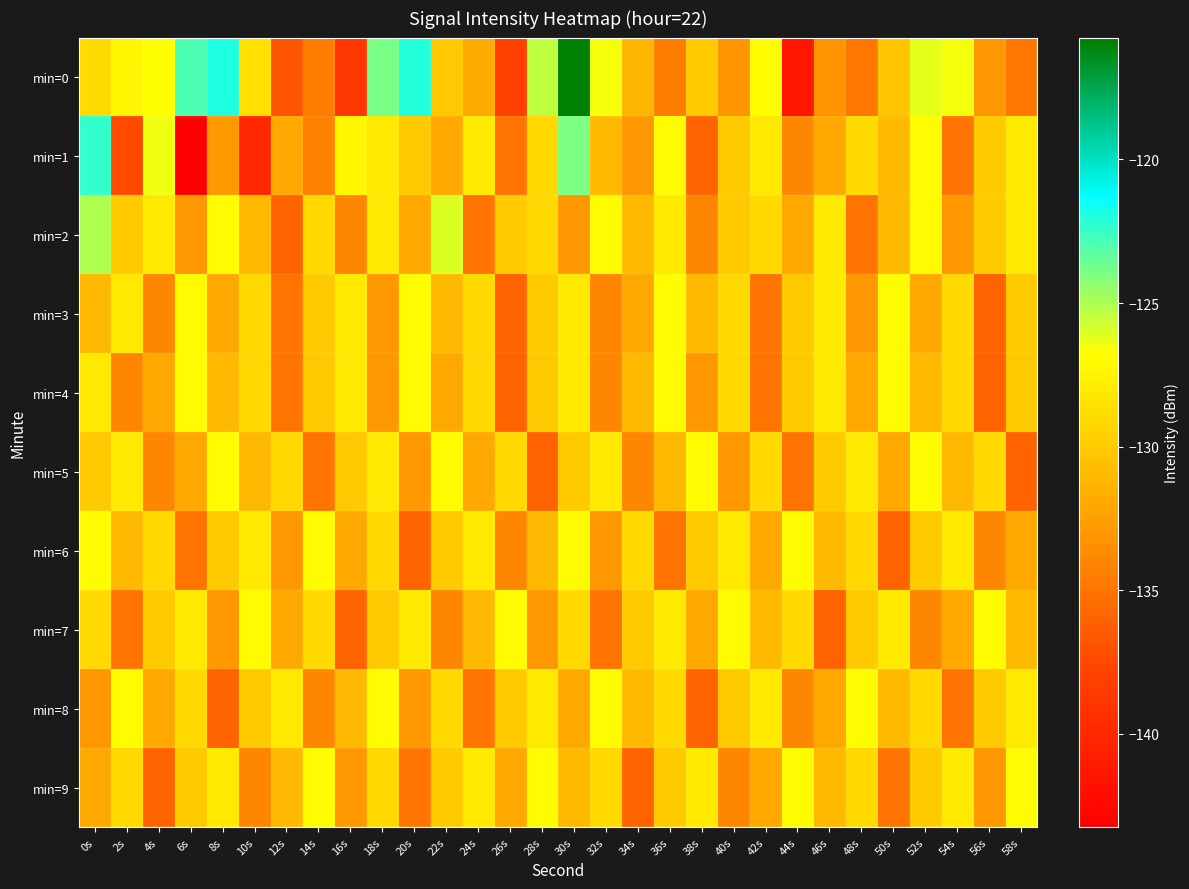

Reading right to left, what are all the values shown in this chart?

min=0: 58s=-134.8	56s=-133.0	54s=-126.5	52s=-126.2	50s=-130.2	48s=-134.8	46s=-133.2	44s=-141.3	42s=-126.9	40s=-133.1	38s=-130.0	36s=-134.5	34s=-131.2	32s=-126.5	30s=-115.8	28s=-125.4	26s=-138.1	24s=-131.9	22s=-130.1	20s=-122.0	18s=-123.9	16s=-138.8	14s=-134.5	12s=-136.8	10s=-128.6	8s=-121.9	6s=-122.9	4s=-126.7	2s=-127.2	0s=-128.9
min=1: 58s=-128.0	56s=-130.0	54s=-135.0	52s=-127.0	50s=-131.0	48s=-129.0	46s=-132.0	44s=-134.0	42s=-128.0	40s=-130.0	38s=-136.0	36s=-127.0	34s=-133.0	32s=-131.0	30s=-124.0	28s=-129.0	26s=-135.0	24s=-128.0	22s=-132.0	20s=-130.0	18s=-128.1	16s=-127.2	14s=-134.3	12s=-132.0	10s=-140.1	8s=-132.9	6s=-143.2	4s=-126.4	2s=-137.4	0s=-122.3
min=2: 58s=-128.0	56s=-130.0	54s=-133.0	52s=-127.0	50s=-131.0	48s=-135.0	46s=-128.0	44s=-132.0	42s=-129.0	40s=-130.0	38s=-134.0	36s=-128.0	34s=-131.0	32s=-127.0	30s=-133.0	28s=-129.0	26s=-130.0	24s=-135.0	22s=-126.0	20s=-132.0	18s=-128.0	16s=-134.0	14s=-129.0	12s=-136.0	10s=-131.0	8s=-127.0	6s=-133.0	4s=-128.0	2s=-130.0	0s=-125.0
min=3: 58s=-130.0	56s=-136.0	54s=-129.0	52s=-132.0	50s=-127.0	48s=-133.0	46s=-128.0	44s=-130.0	42s=-135.0	40s=-129.0	38s=-131.0	36s=-127.0	34s=-132.0	32s=-134.0	30s=-128.0	28s=-130.0	26s=-136.0	24s=-129.0	22s=-131.0	20s=-127.0	18s=-133.0	16s=-128.0	14s=-130.0	12s=-135.0	10s=-129.0	8s=-132.0	6s=-127.0	4s=-134.0	2s=-128.0	0s=-131.0
min=4: 58s=-130.0	56s=-136.0	54s=-129.0	52s=-131.0	50s=-127.0	48s=-132.0	46s=-128.0	44s=-130.0	42s=-135.0	40s=-129.0	38s=-133.0	36s=-127.0	34s=-131.0	32s=-134.0	30s=-128.0	28s=-130.0	26s=-136.0	24s=-129.0	22s=-132.0	20s=-127.0	18s=-133.0	16s=-128.0	14s=-130.0	12s=-135.0	10s=-129.0	8s=-131.0	6s=-127.0	4s=-132.0	2s=-134.0	0s=-128.0
min=5: 58s=-136.0	56s=-129.0	54s=-131.0	52s=-127.0	50s=-132.0	48s=-128.0	46s=-130.0	44s=-135.0	42s=-129.0	40s=-133.0	38s=-127.0	36s=-131.0	34s=-134.0	32s=-128.0	30s=-130.0	28s=-136.0	26s=-129.0	24s=-132.0	22s=-127.0	20s=-133.0	18s=-128.0	16s=-130.0	14s=-135.0	12s=-129.0	10s=-131.0	8s=-127.0	6s=-132.0	4s=-134.0	2s=-128.0	0s=-130.0
min=6: 58s=-132.0	56s=-134.0	54s=-128.0	52s=-130.0	50s=-136.0	48s=-129.0	46s=-131.0	44s=-127.0	42s=-132.0	40s=-128.0	38s=-130.0	36s=-135.0	34s=-129.0	32s=-133.0	30s=-127.0	28s=-131.0	26s=-134.0	24s=-128.0	22s=-130.0	20s=-136.0	18s=-129.0	16s=-132.0	14s=-127.0	12s=-133.0	10s=-128.0	8s=-130.0	6s=-135.0	4s=-129.0	2s=-131.0	0s=-127.0
min=7: 58s=-131.0	56s=-127.0	54s=-132.0	52s=-134.0	50s=-128.0	48s=-130.0	46s=-136.0	44s=-129.0	42s=-131.0	40s=-127.0	38s=-132.0	36s=-128.0	34s=-130.0	32s=-135.0	30s=-129.0	28s=-133.0	26s=-127.0	24s=-131.0	22s=-134.0	20s=-128.0	18s=-130.0	16s=-136.0	14s=-129.0	12s=-132.0	10s=-127.0	8s=-133.0	6s=-128.0	4s=-130.0	2s=-135.0	0s=-129.0
min=8: 58s=-128.0	56s=-130.0	54s=-135.0	52s=-129.0	50s=-131.0	48s=-127.0	46s=-132.0	44s=-134.0	42s=-128.0	40s=-130.0	38s=-136.0	36s=-129.0	34s=-131.0	32s=-127.0	30s=-132.0	28s=-128.0	26s=-130.0	24s=-135.0	22s=-129.0	20s=-133.0	18s=-127.0	16s=-131.0	14s=-134.0	12s=-128.0	10s=-130.0	8s=-136.0	6s=-129.0	4s=-132.0	2s=-127.0	0s=-133.0
min=9: 58s=-127.0	56s=-133.0	54s=-128.0	52s=-130.0	50s=-135.0	48s=-129.0	46s=-131.0	44s=-127.0	42s=-132.0	40s=-134.0	38s=-128.0	36s=-130.0	34s=-136.0	32s=-129.0	30s=-131.0	28s=-127.0	26s=-132.0	24s=-128.0	22s=-130.0	20s=-135.0	18s=-129.0	16s=-133.0	14s=-127.0	12s=-131.0	10s=-134.0	8s=-128.0	6s=-130.0	4s=-136.0	2s=-129.0	0s=-132.0